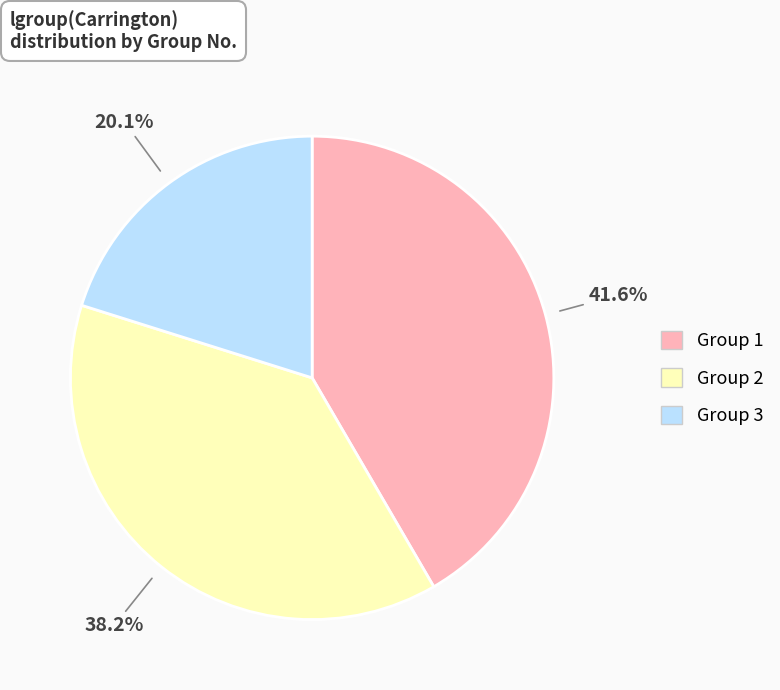

Is there any slice that represents more than half of the pie?

No